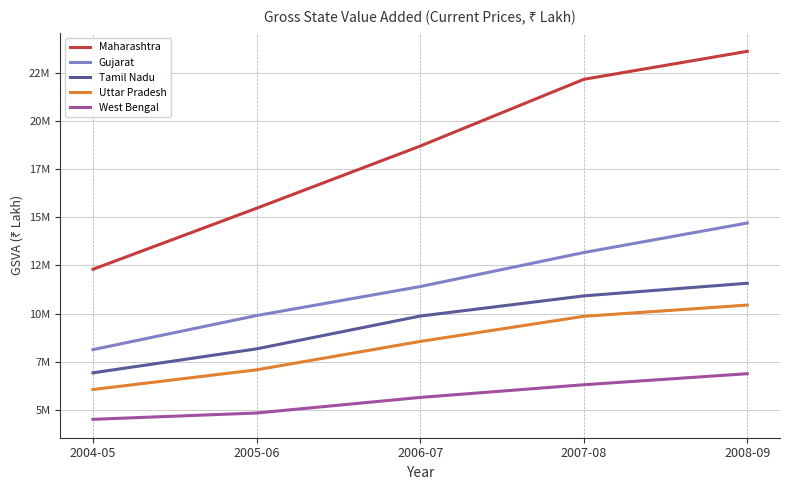

Reading left to right, transcribe all the data shown in this chart.

Maharashtra: 2004-05=12302195	2005-06=15468346	2006-07=18692648	2007-08=22155606	2008-09=23608969
Gujarat: 2004-05=8134600	2005-06=9901800	2006-07=11406200	2007-08=13171000	2008-09=14703200
Tamil Nadu: 2004-05=6931260	2005-06=8173967	2006-07=9875432	2007-08=10922541	2008-09=11578210
Uttar Pradesh: 2004-05=6066009	2005-06=7086443	2006-07=8559463	2007-08=9861884	2008-09=10445300
West Bengal: 2004-05=4519445	2005-06=4846666	2006-07=5655172	2007-08=6312695	2008-09=6885800